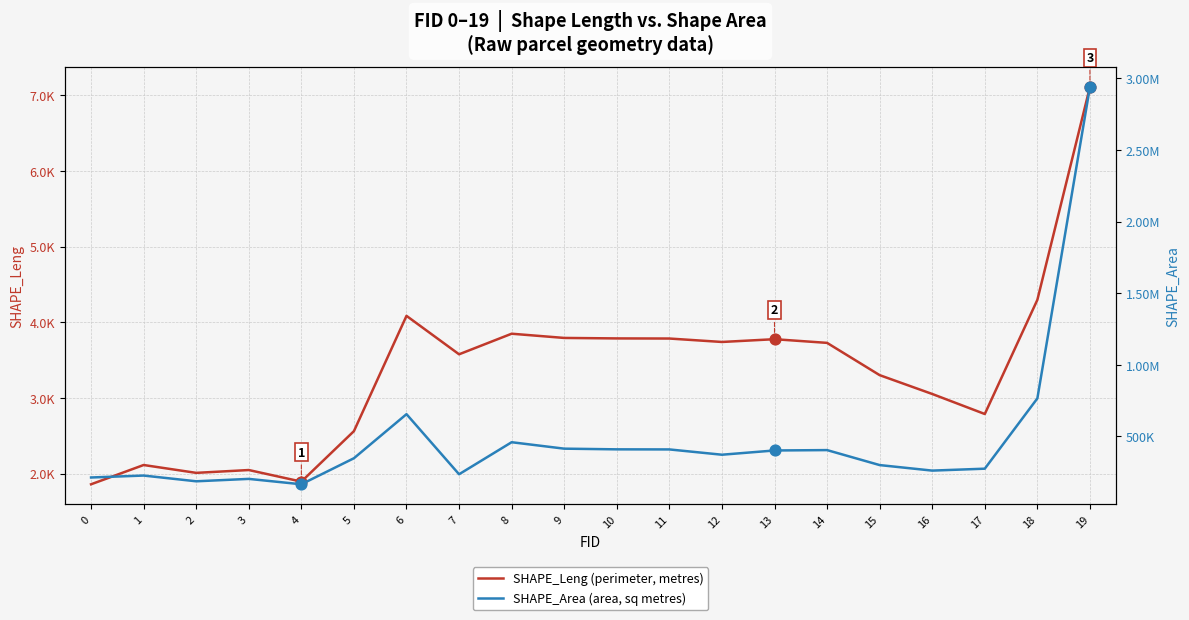

Which series contains the lowest Y value?

SHAPE_Leng